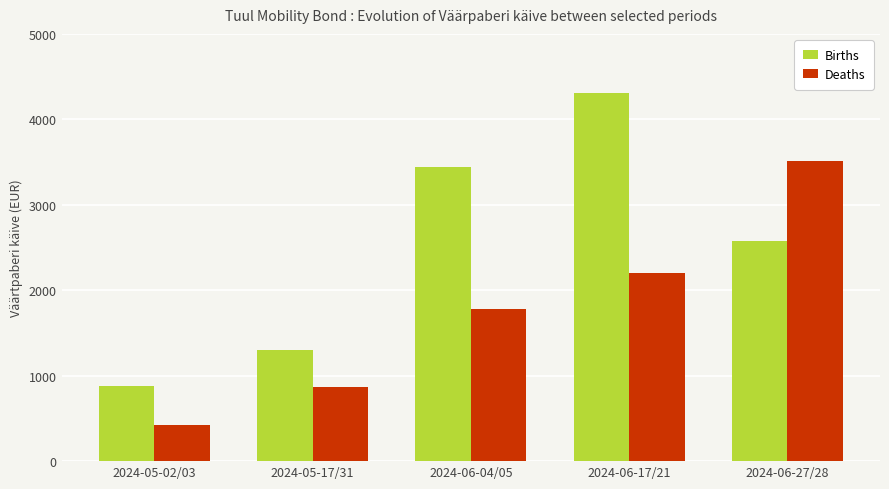

At how many categories does at least one series exceed 1661?

3